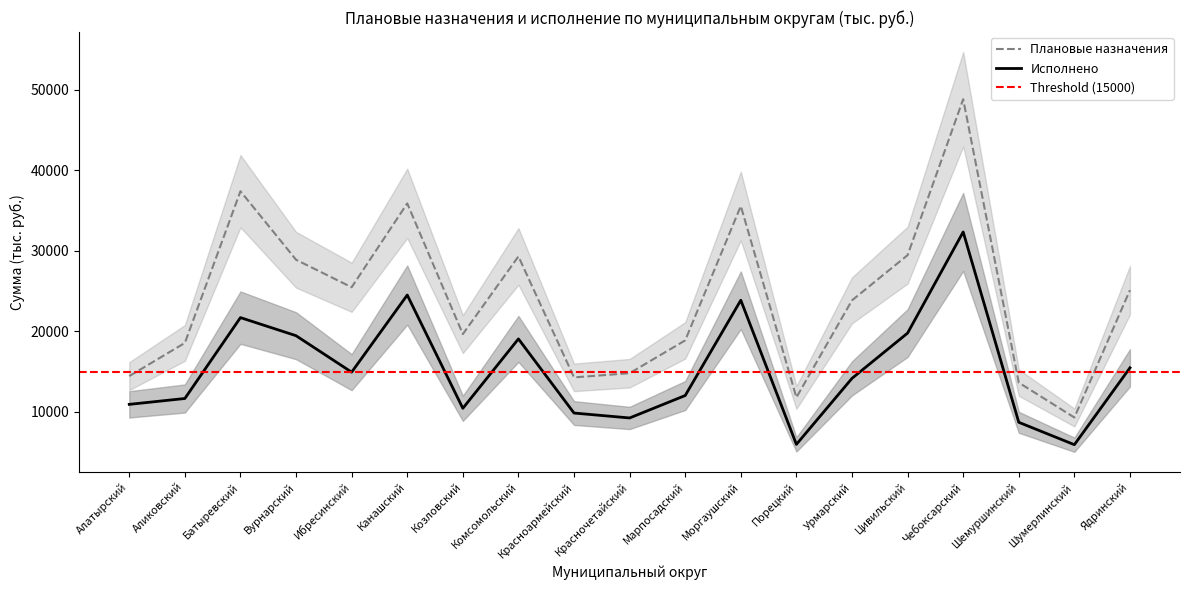

Where is the first local minimum for Исполнено?

Ибресинский